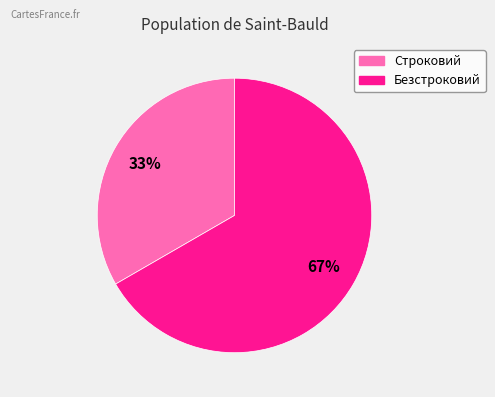

Which category accounts for the majority?

Безстроковий